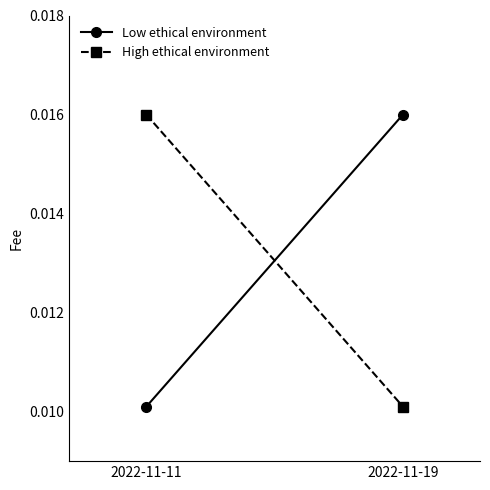

What are all the series names shown in the legend?

Low ethical environment, High ethical environment